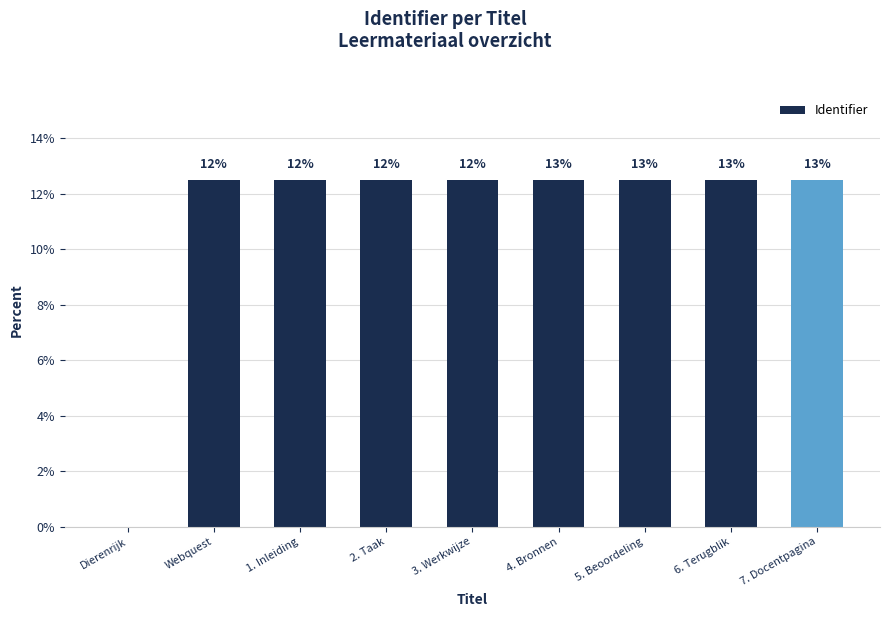

Are the bars horizontal?

No